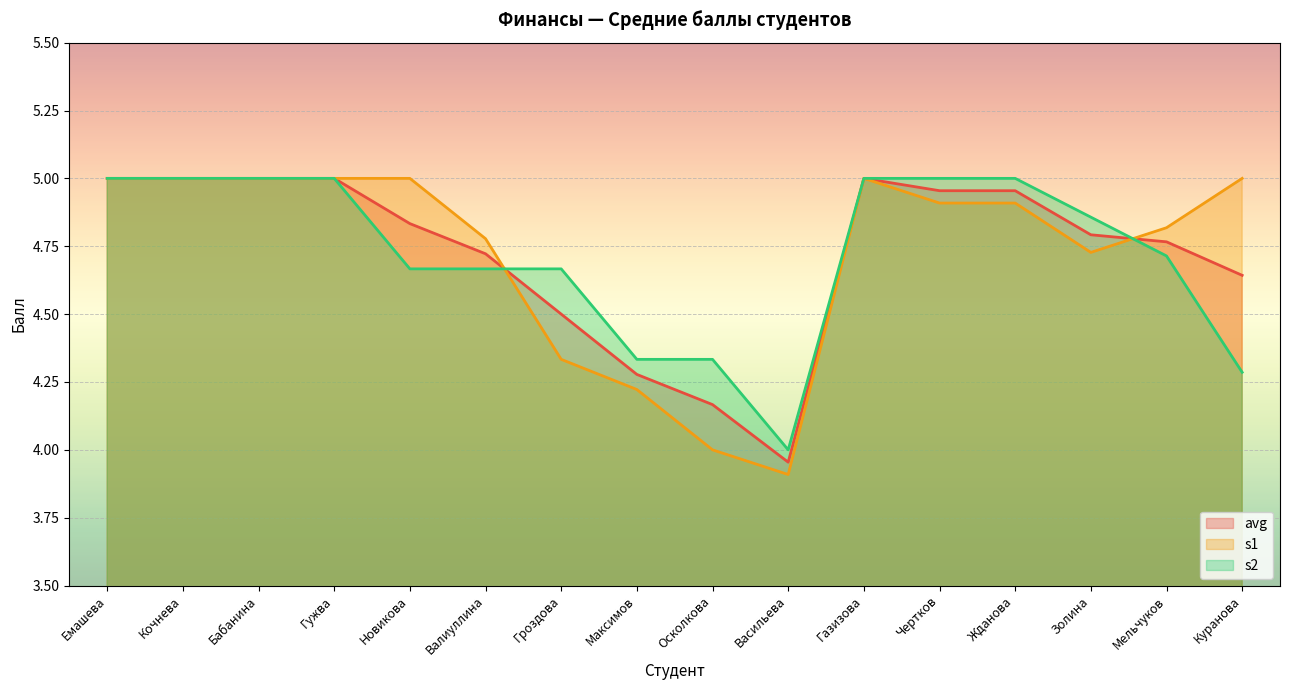

What is the smallest value displayed?

3.9